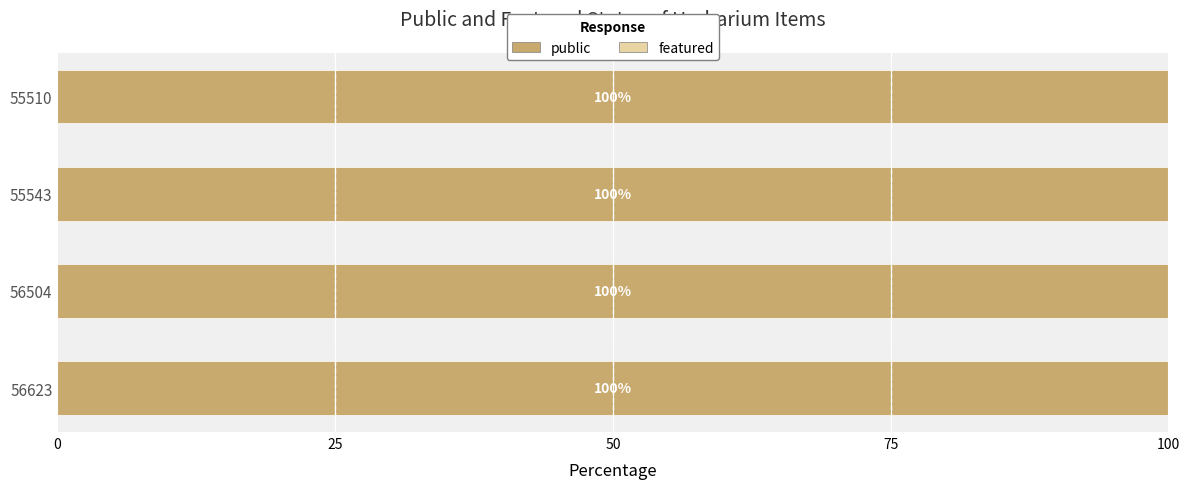

What is the difference between the highest and lowest values at 55510?

1